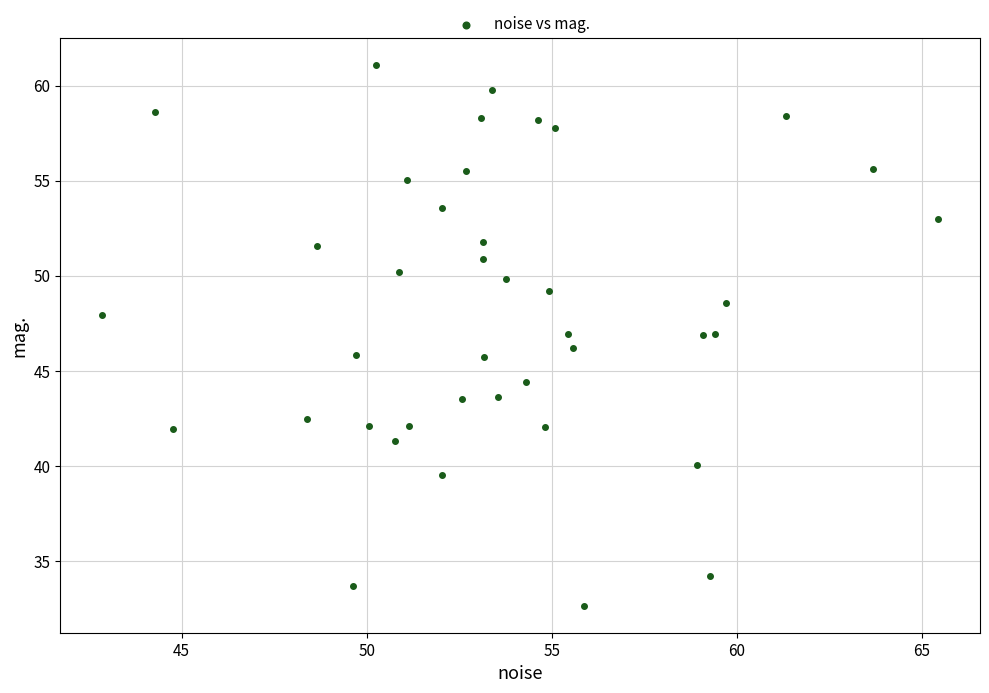

What is the range of Y values (max minus min)?

28.5